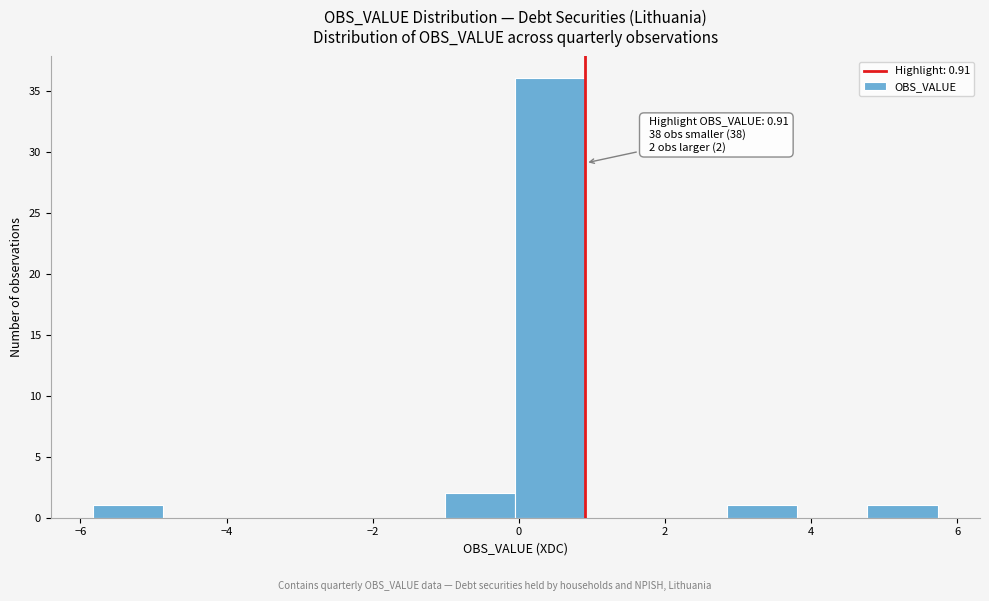

Which range on the x-axis has the tallest bar?

0.0 to 1.0